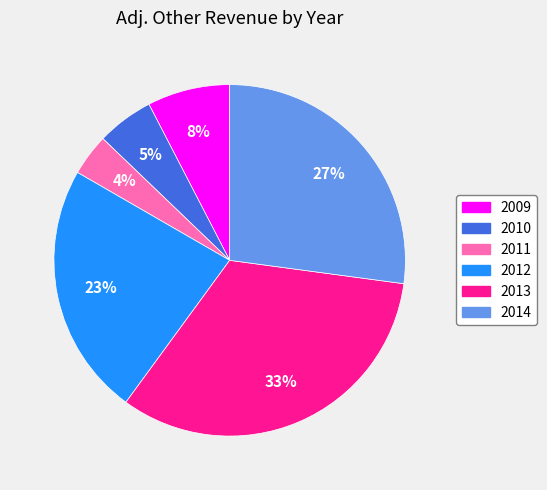

Count the number of slices in the pie.

6